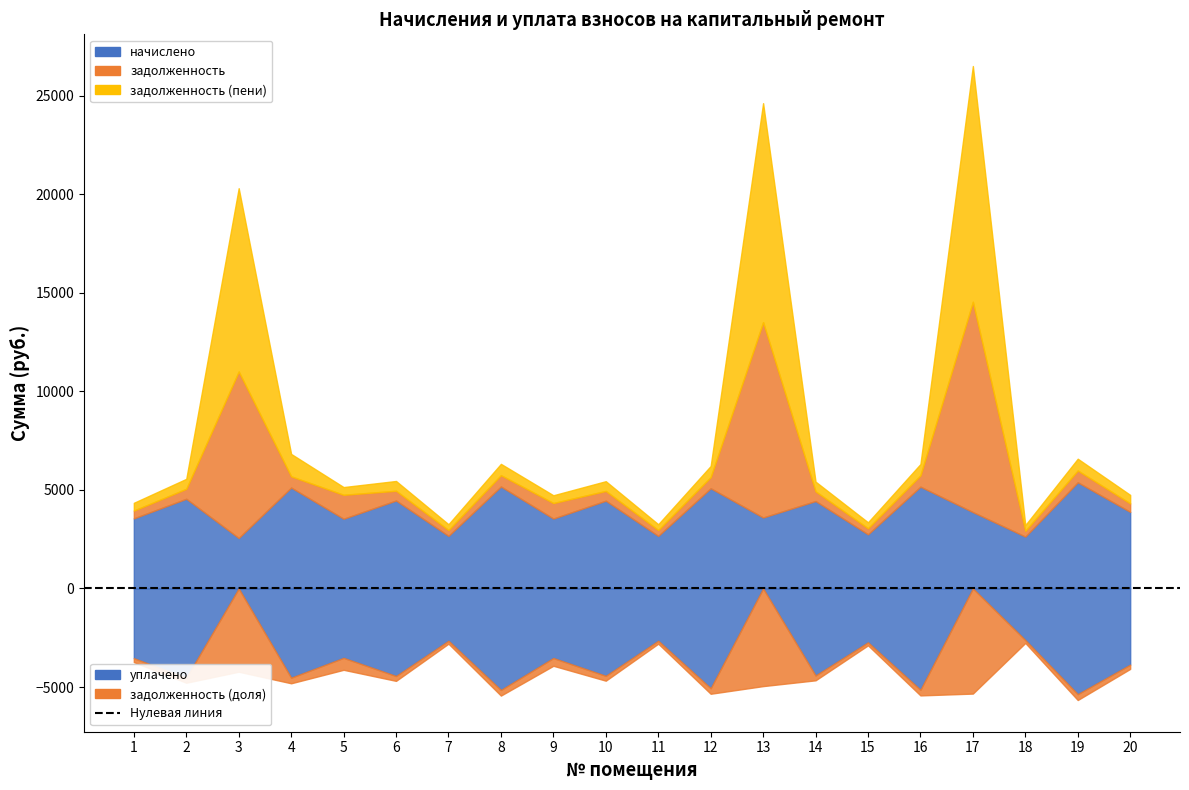

What is the difference between the highest and lowest values at 10?

3955.9